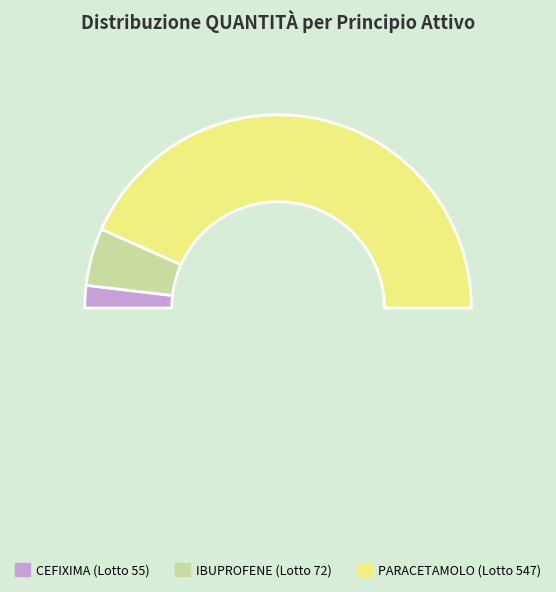

What is the largest slice in the pie chart?

PARACETAMOLO (Lotto 547)